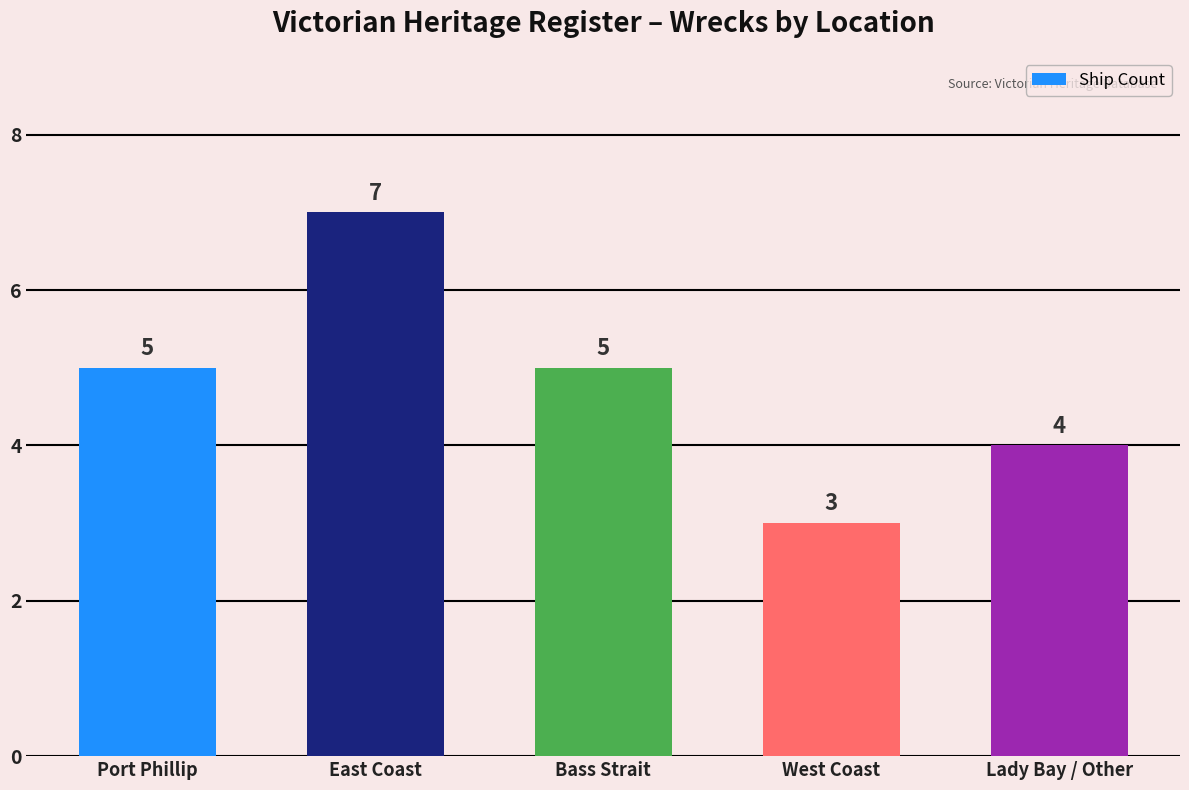

Does the chart contain stacked bars?

No